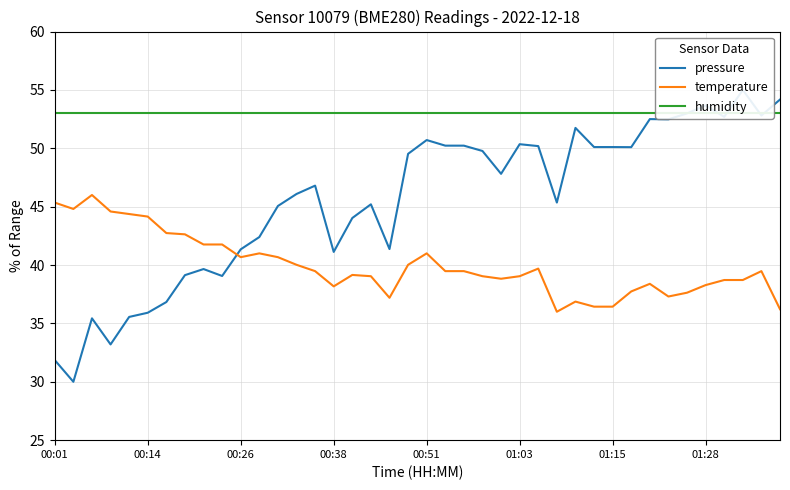

What is the total value across all series at 33?

142.8